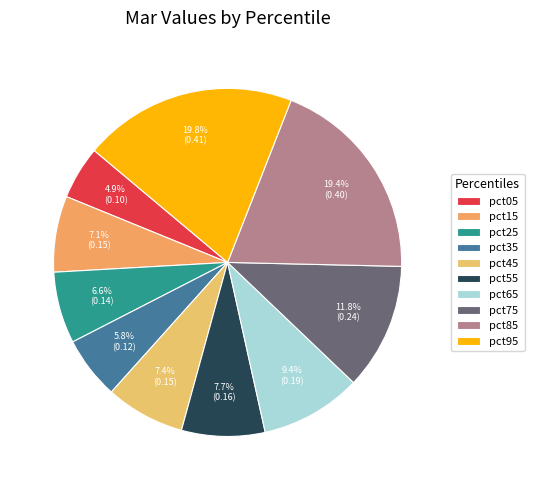

Count the number of slices in the pie.

10